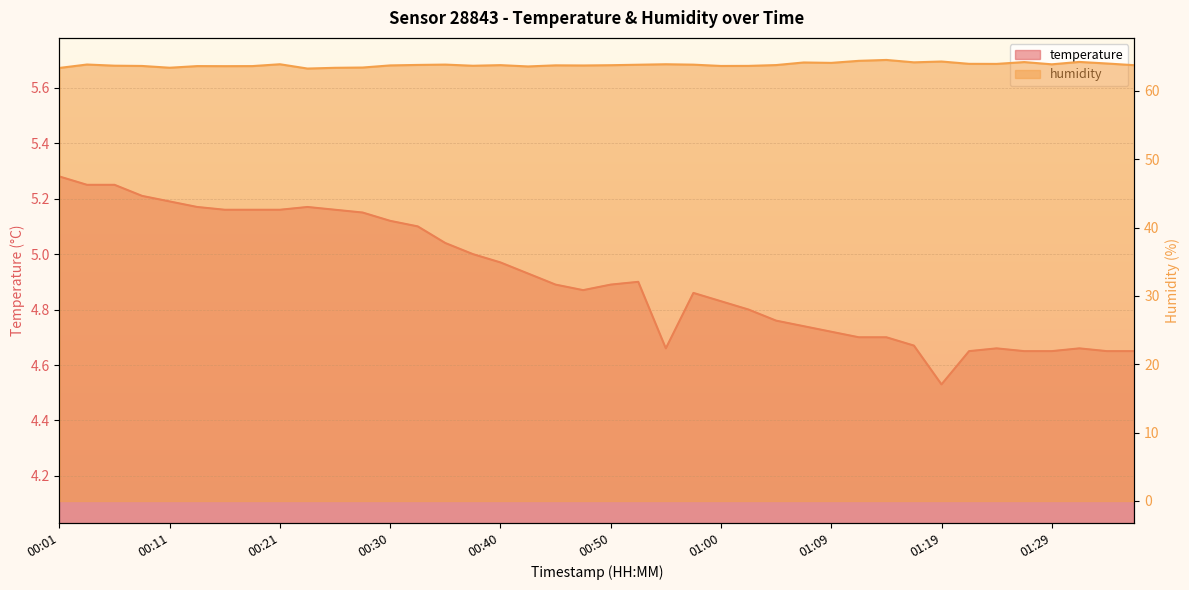

At 00:28, list the series in order from largest to smallest.

humidity, temperature